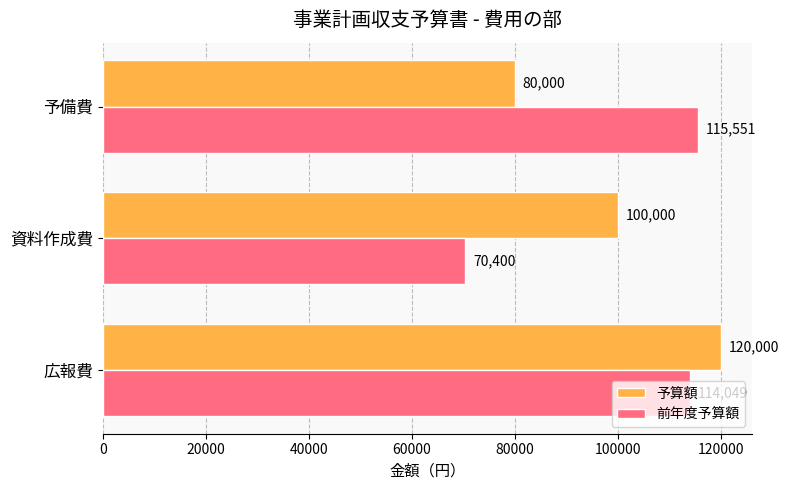

List the series in order of their peak value, highest first.

予算額, 前年度予算額